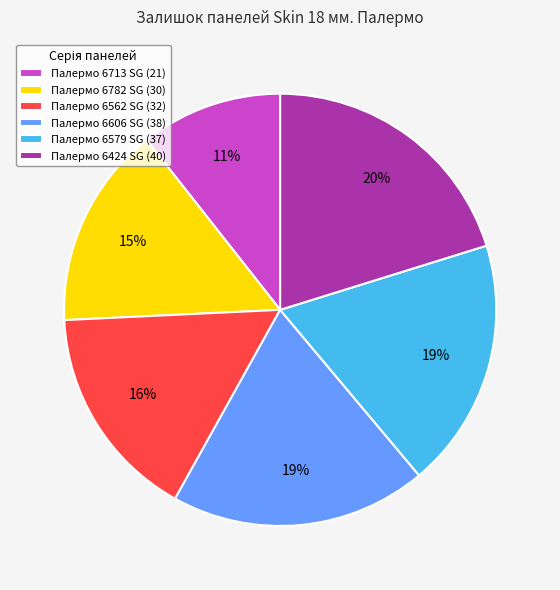

To the nearest percent, what is the average slice percentage?

17%